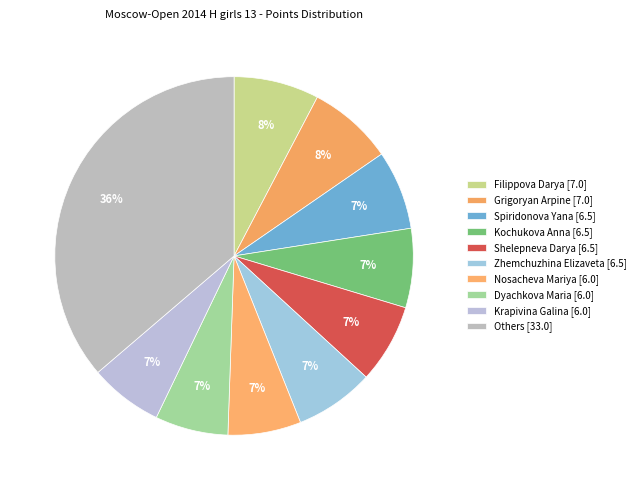

Count the number of slices in the pie.

10